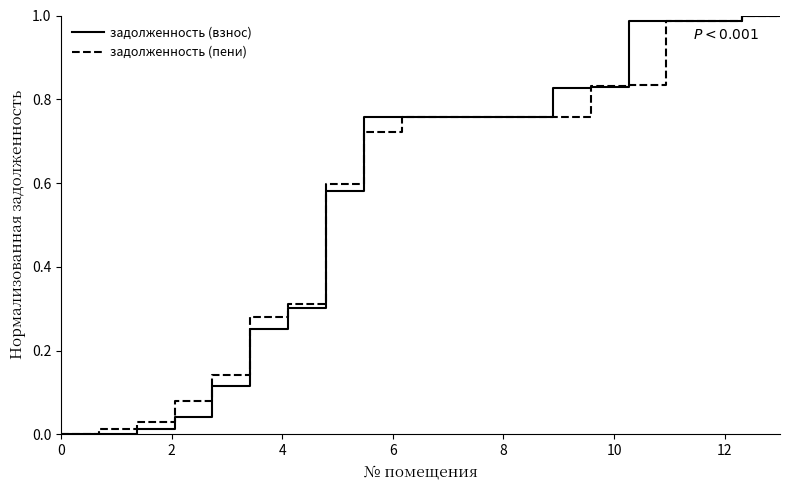

Which series has the widest spread of values?

задолженность (взнос)